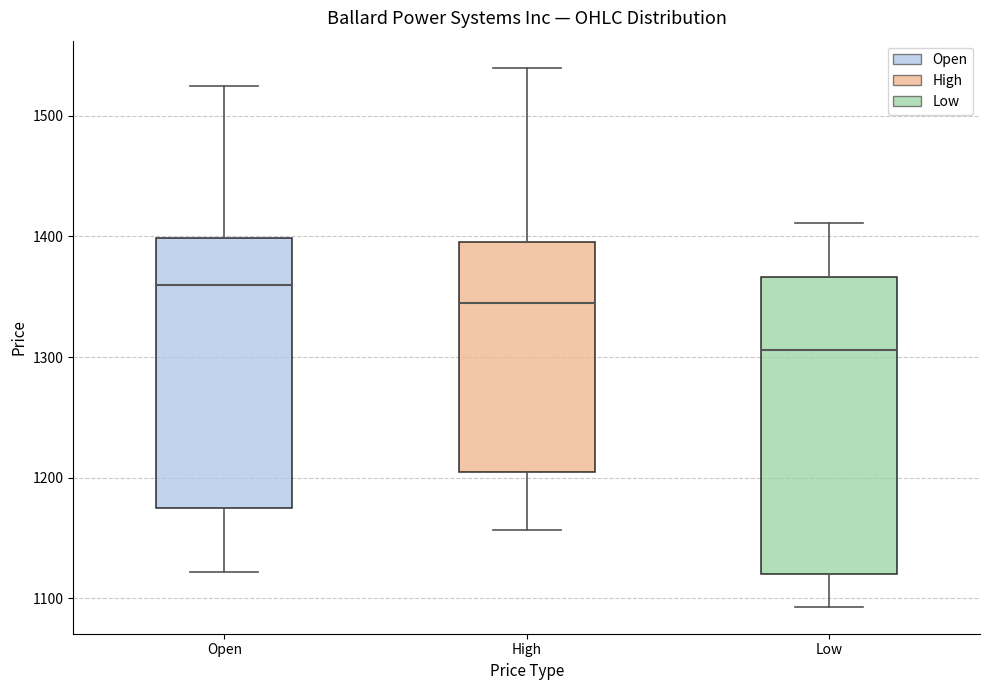

Reading left to right, read every box against the y-axis: the position of its median line, the range the box covers, and the ends of its whiskers. The values are not printed on the chart, so give them approximately, as read against the axis.

Open: median 1360, box 1180 to 1400, whiskers 1120 to 1530
High: median 1350, box 1210 to 1400, whiskers 1160 to 1540
Low: median 1310, box 1120 to 1370, whiskers 1090 to 1410